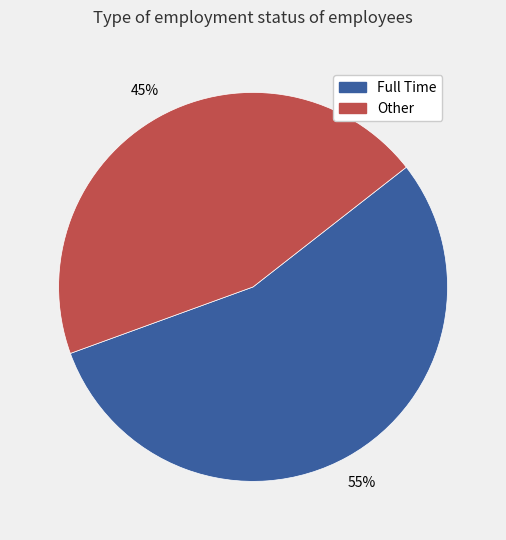

How many slices are in this pie chart?

2